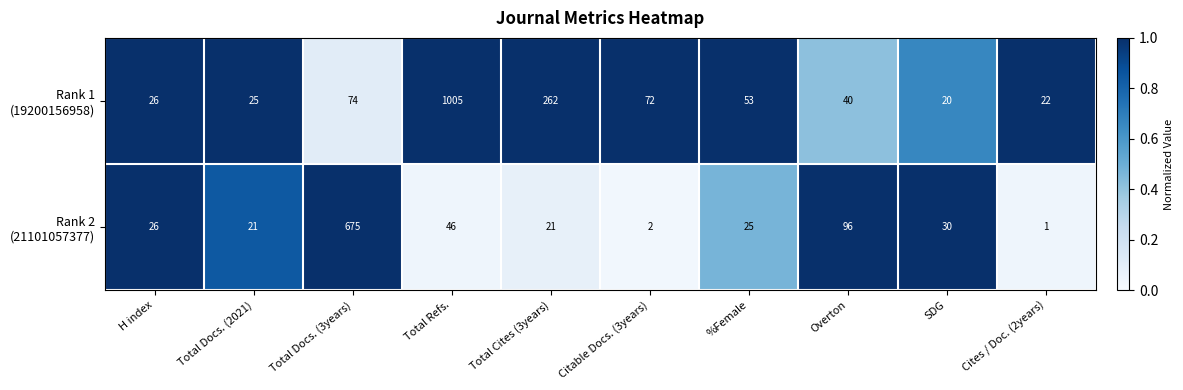

Count the number of data series in this chart.

2